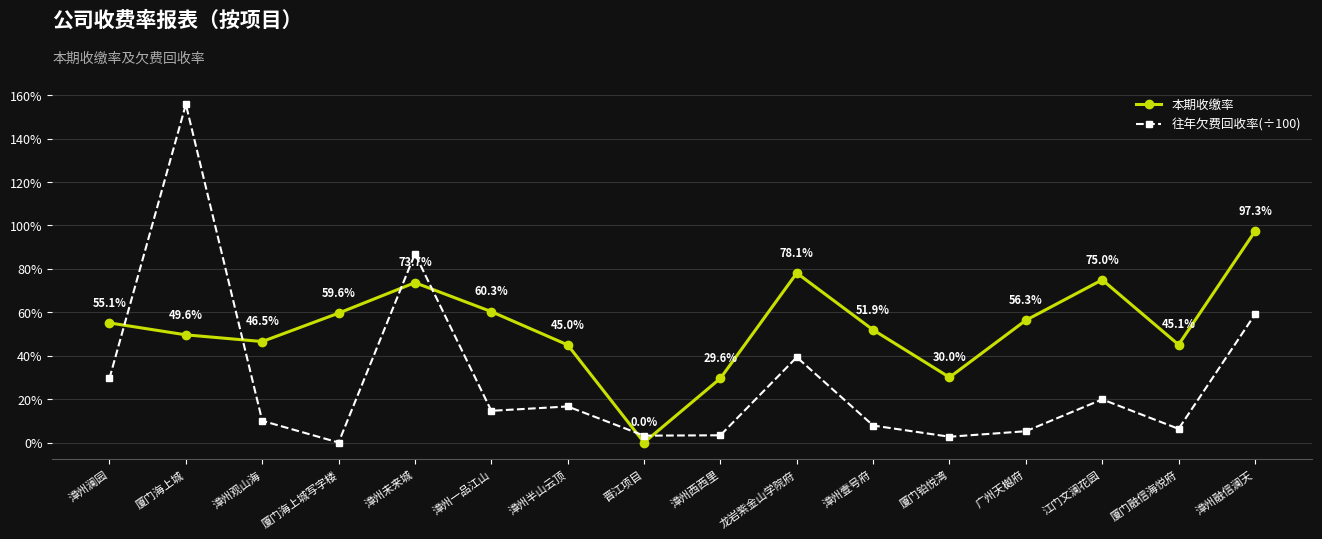

Count the number of categories in the chart.

16